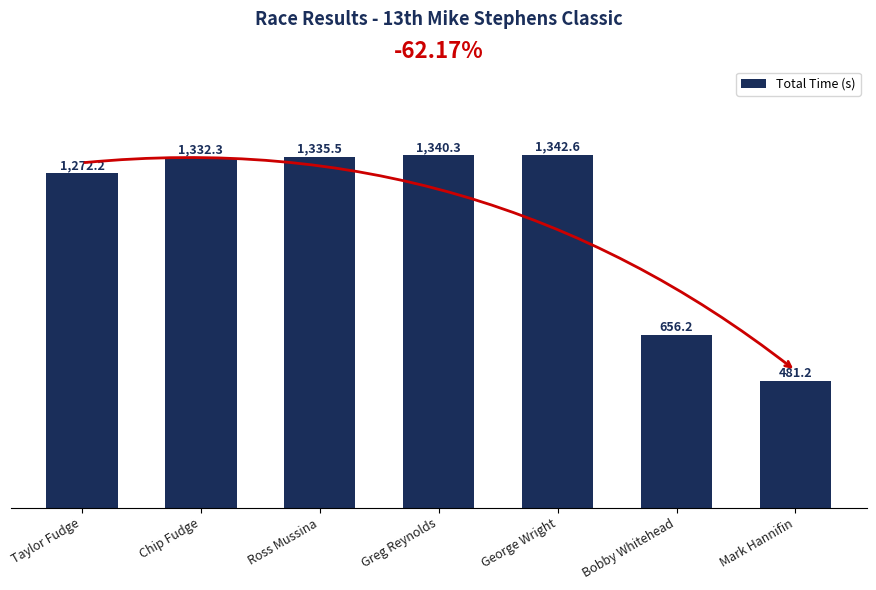

Count the number of values greater than 1332.

4